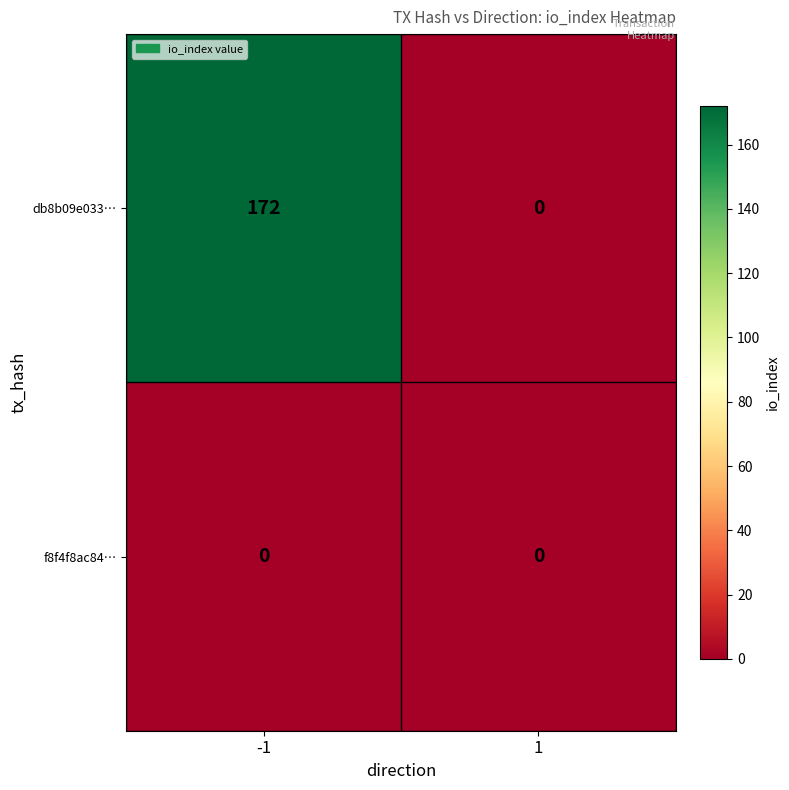

Which label corresponds to the largest value in the chart?

-1